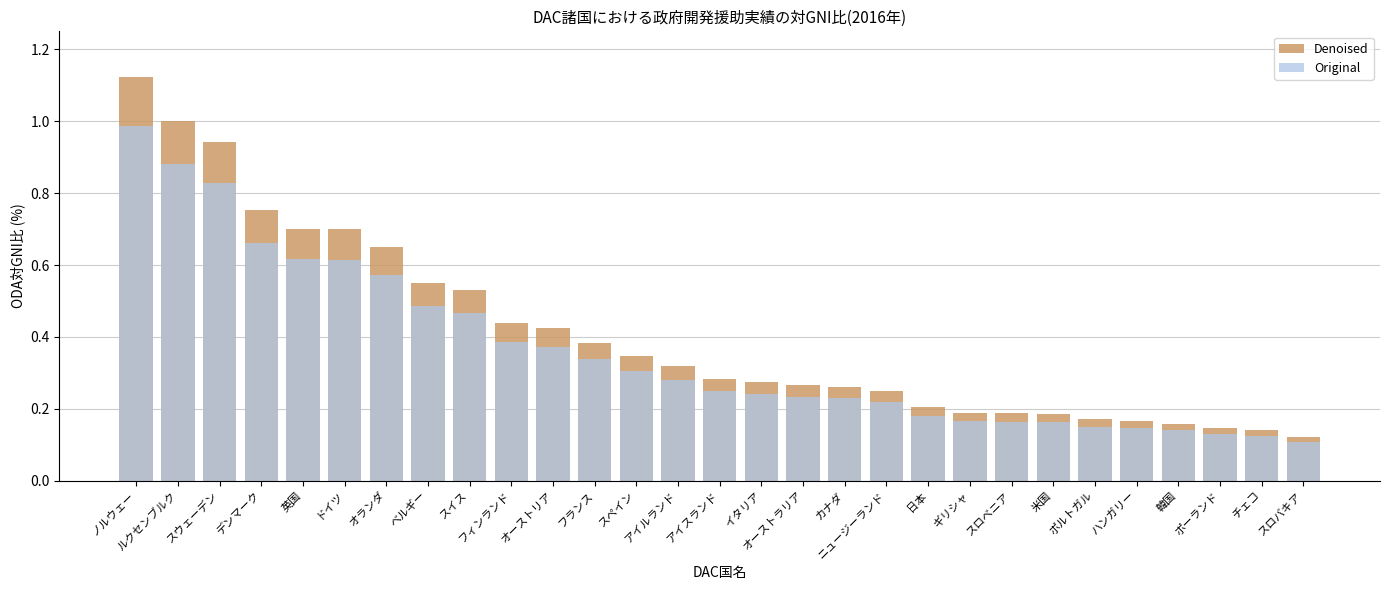

Reading left to right, list all the values displayed in this chart.

Denoised: 1.1	1.0	0.9	0.8	0.7	0.7	0.6	0.6	0.5	0.4	0.4	0.4	0.3	0.3	0.3	0.3	0.3	0.3	0.2	0.2	0.2	0.2	0.2	0.2	0.2	0.2	0.1	0.1	0.1
Original: 1.0	0.9	0.8	0.7	0.6	0.6	0.6	0.5	0.5	0.4	0.4	0.3	0.3	0.3	0.2	0.2	0.2	0.2	0.2	0.2	0.2	0.2	0.2	0.2	0.1	0.1	0.1	0.1	0.1